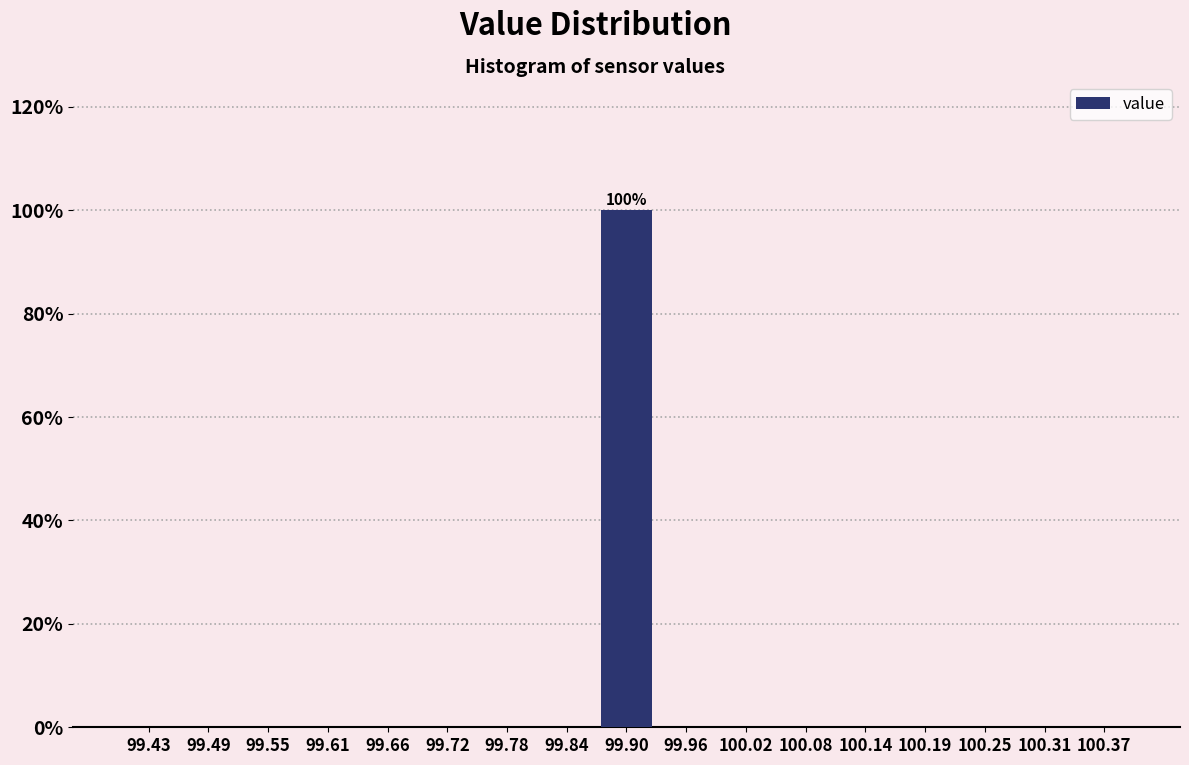

Which range on the x-axis has the tallest bar?

99.87 to 99.93